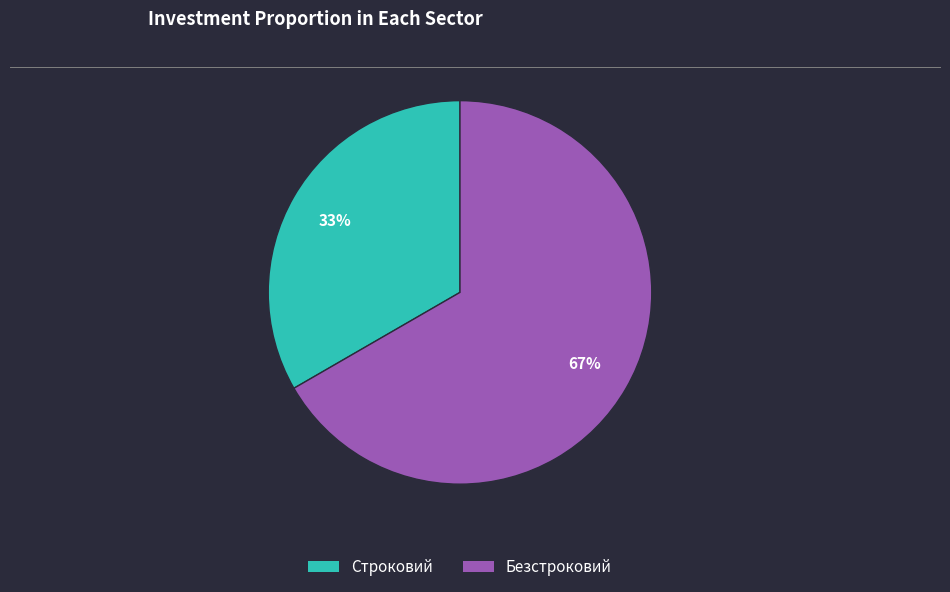

Does Безстроковий account for over 50% of the chart?

Yes